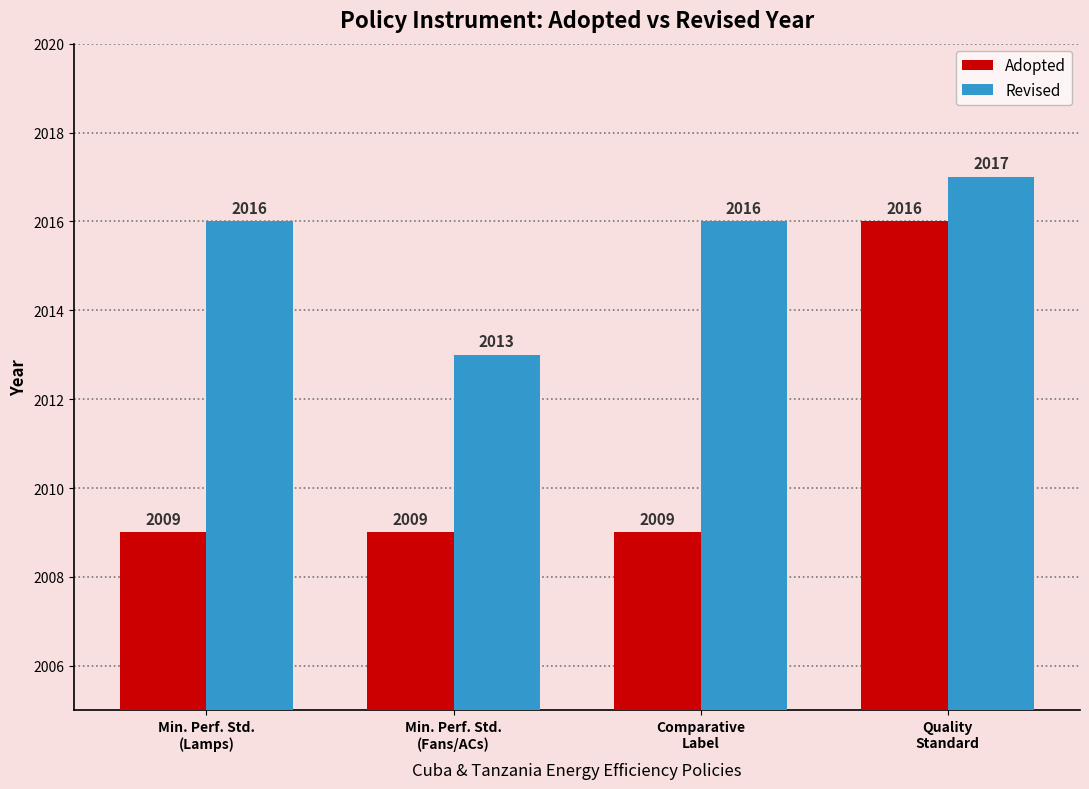

What is the greatest value displayed?

2017